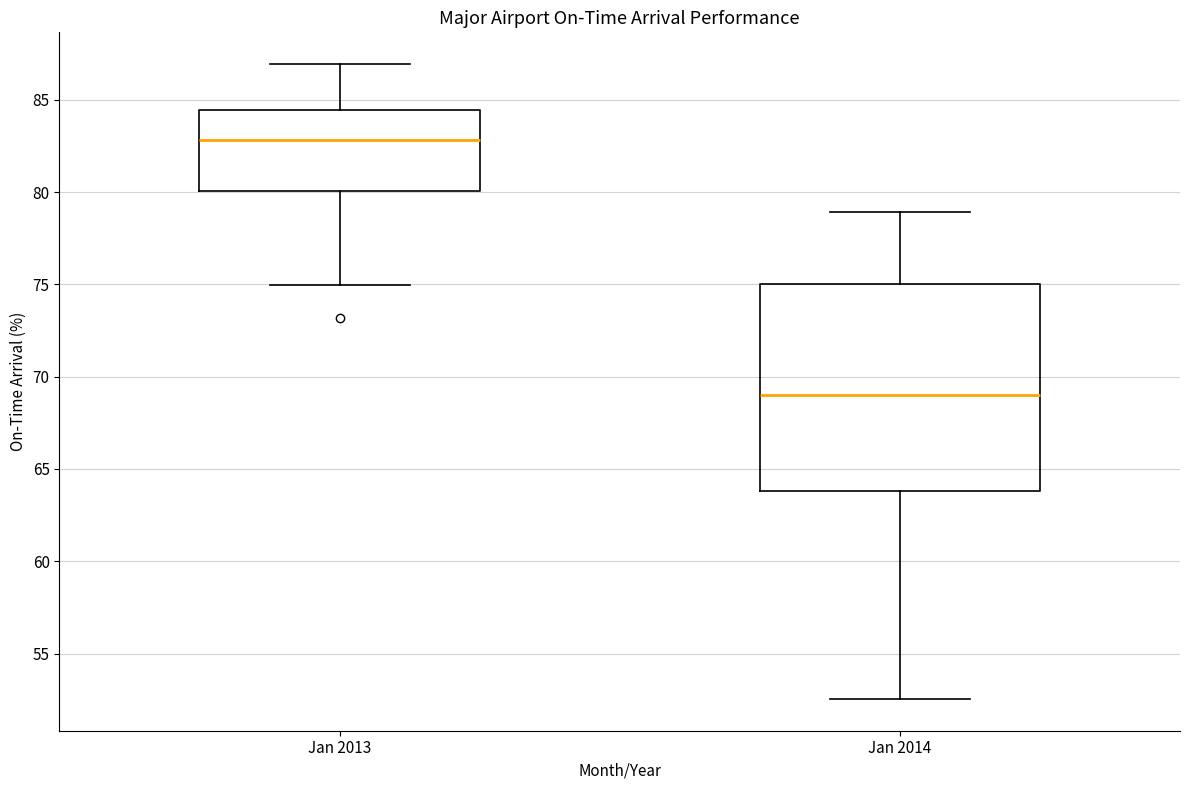

Reading left to right, transcribe this box plot: for each box, give where its median line is, the range the box spans, and where its two whiskers end, as read against the y-axis. The values are not printed on the chart, so give them approximately, as read against the axis.

Jan 2013: median 83.0, box 80.0 to 84.5, whiskers 75.0 to 87.0
Jan 2014: median 69.0, box 64.0 to 75.0, whiskers 52.5 to 79.0